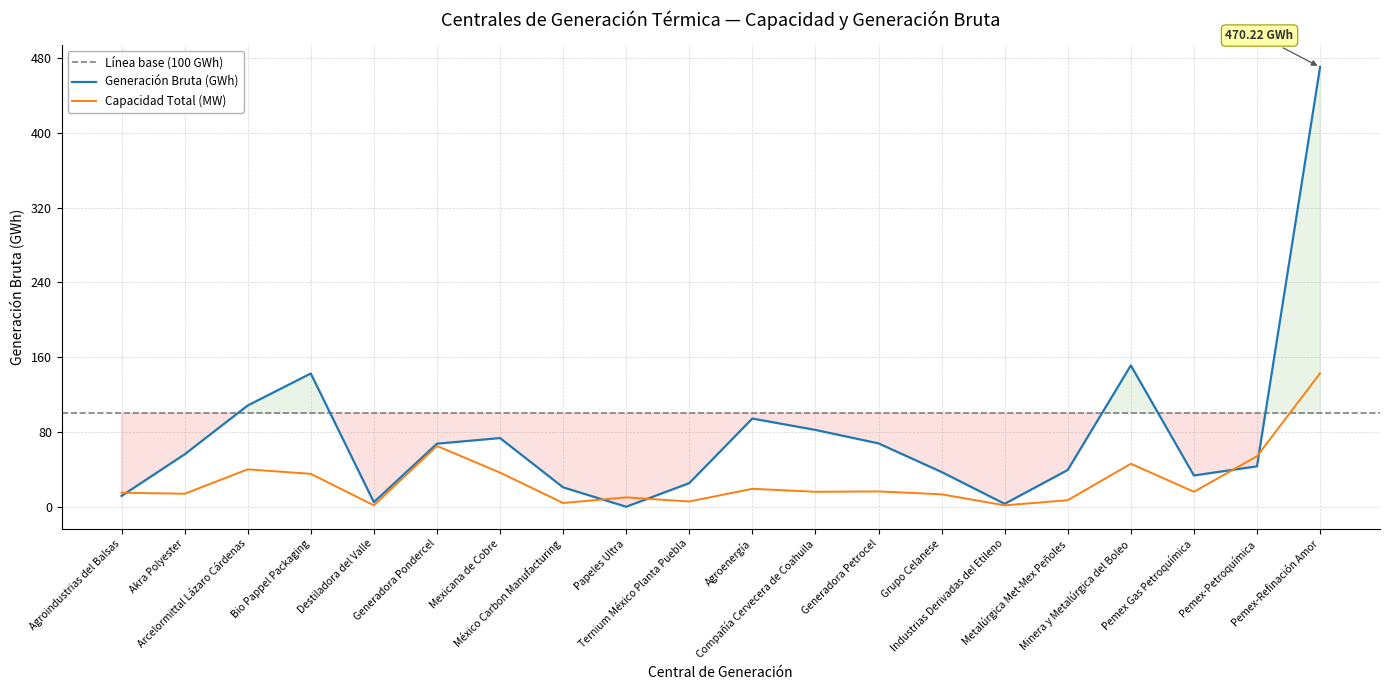

How many lines are shown in the chart?

2